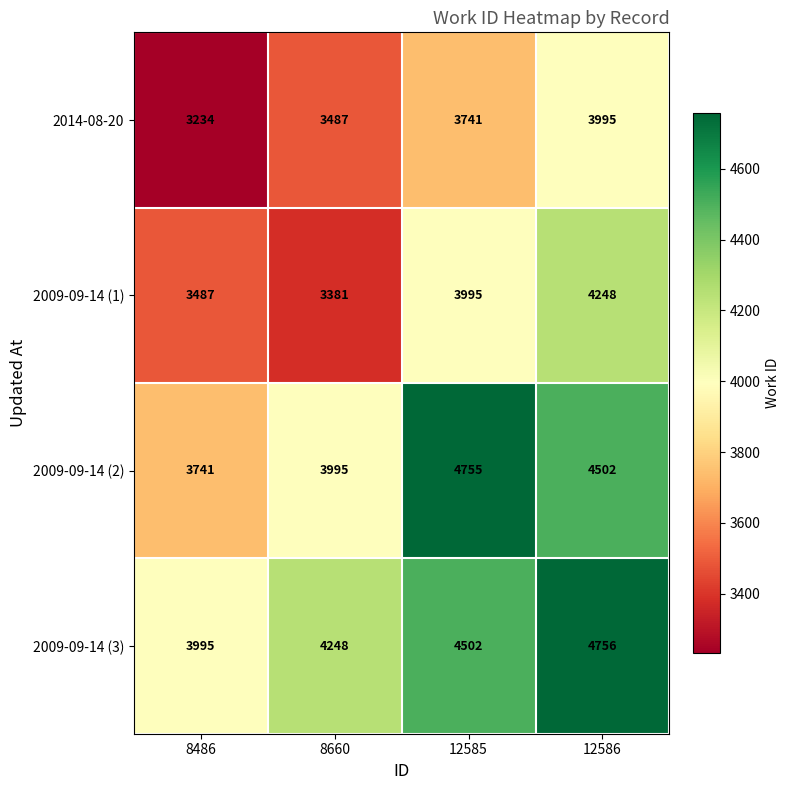

The value of 2009-09-14 (1) at 8486 is 3487. True or false?

True